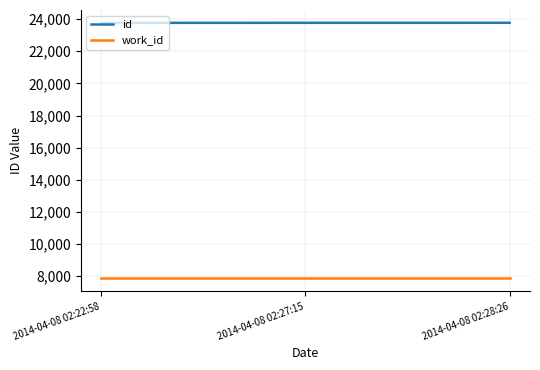

What is the sum of the id values at 2014-04-08 02:28:26 and 2014-04-08 02:22:58?

47541